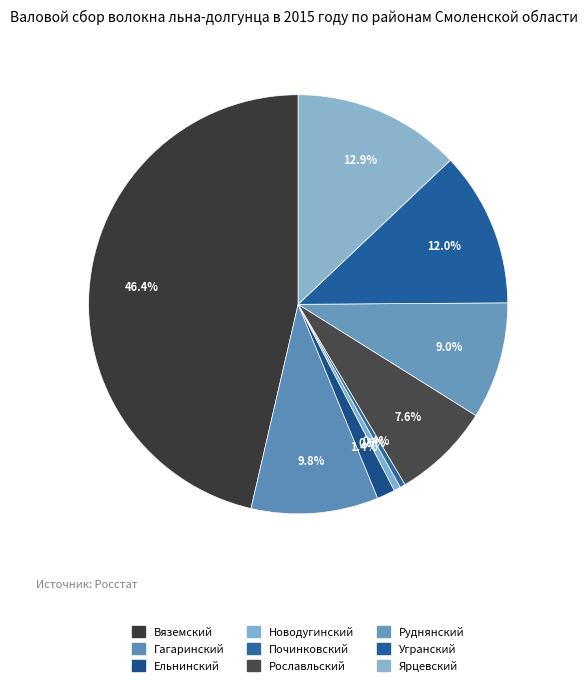

What percentage is the Ярцевский slice, to the nearest percent?

13%